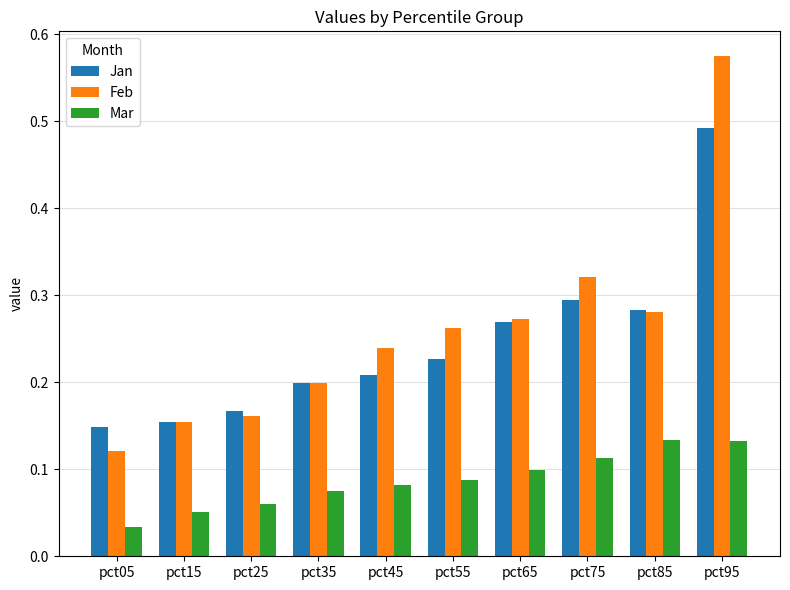

Rank the series by their maximum value, from lowest to highest.

Mar, Jan, Feb